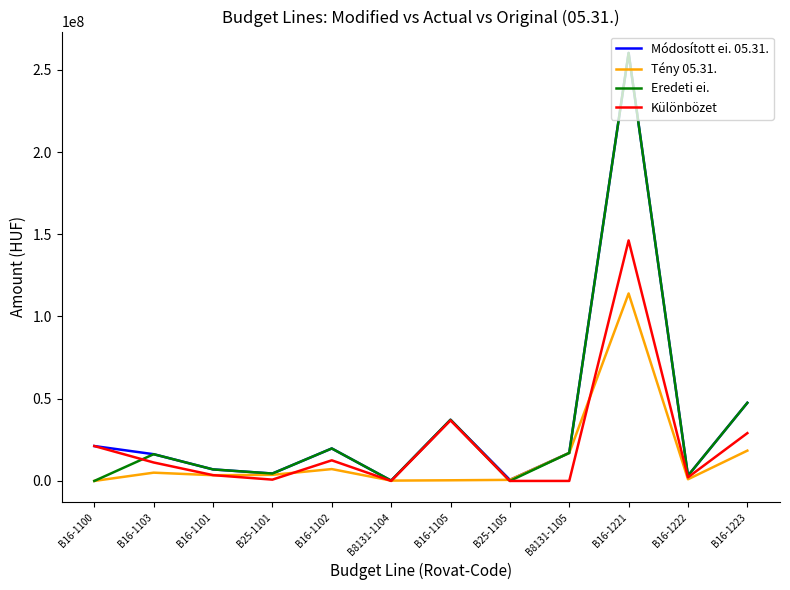

At which category is the sum across all series the highest?

B16-1221